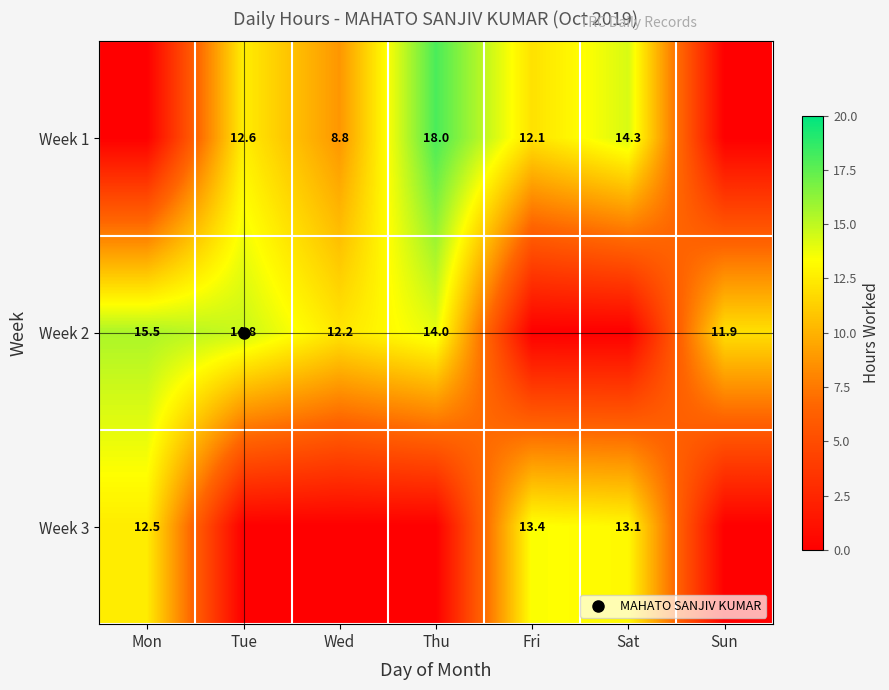

At which label does Week 2 reach its peak?

Mon